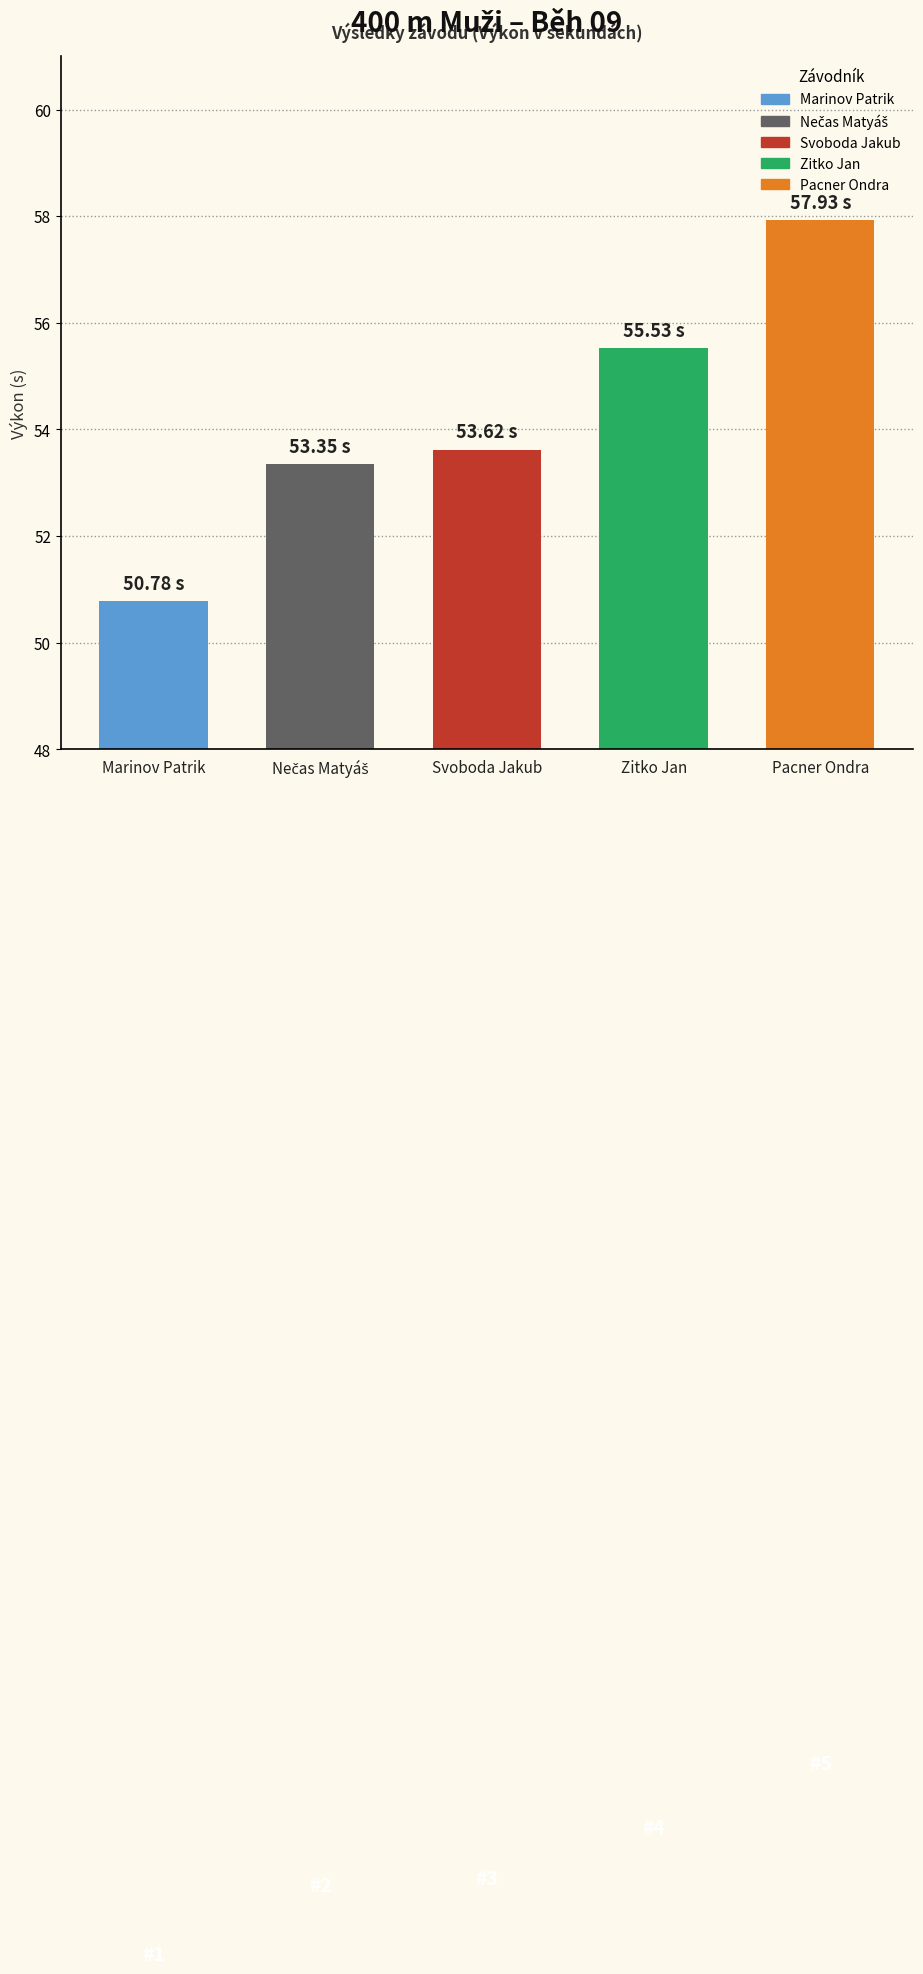

What is the smallest value displayed?

50.8